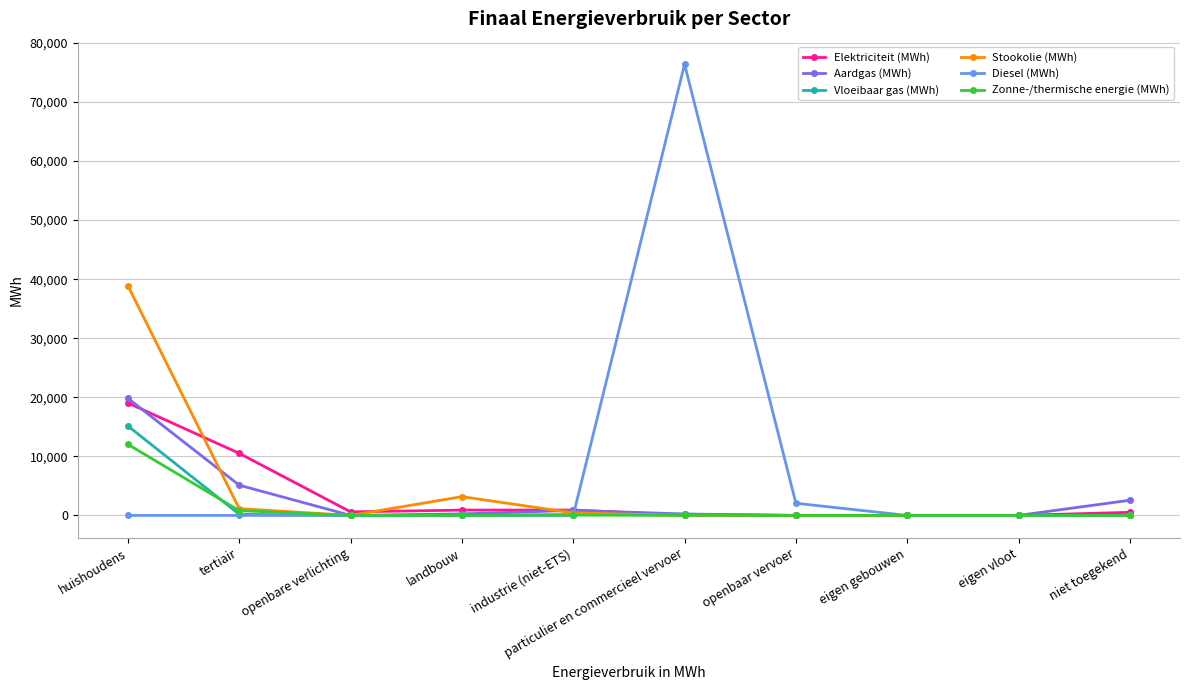

What is the total value across all series at tertiair?

17775.0